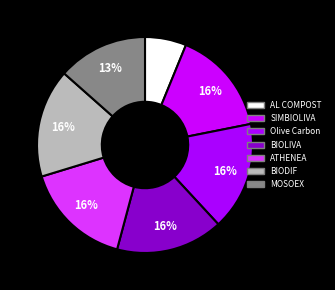

To the nearest percent, what is the difference between the largest and smallest slice percentages?

10%